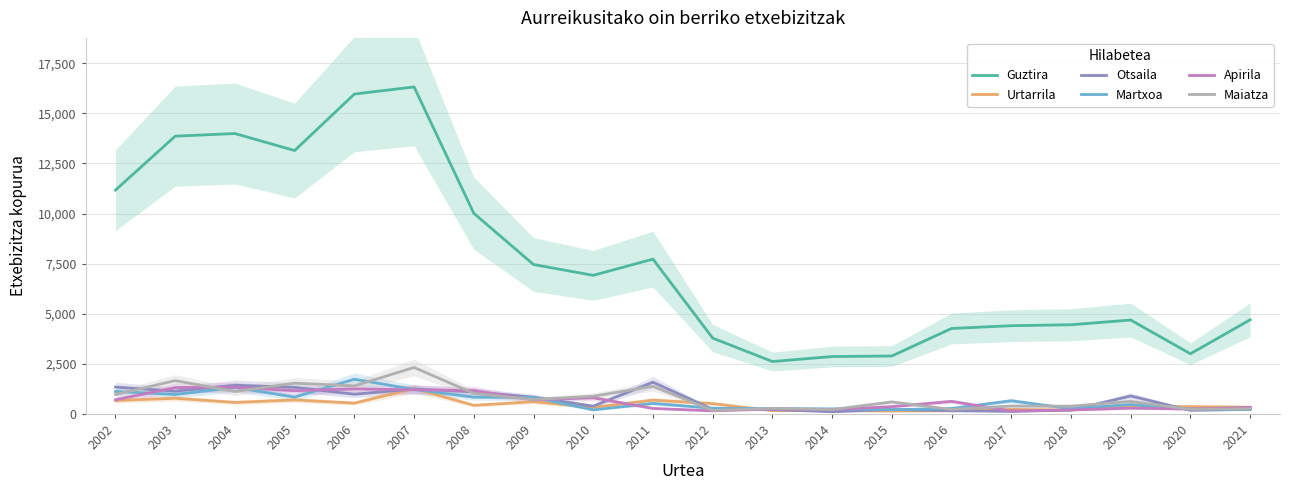

Reading left to right, extract all data points from this chart.

Guztira: 2002=11171	2003=13864	2004=13995	2005=13146	2006=15966	2007=16322	2008=10013	2009=7456	2010=6916	2011=7725	2012=3783	2013=2613	2014=2862	2015=2889	2016=4264	2017=4401	2018=4449	2019=4685	2020=3001	2021=4697
Urtarrila: 2002=667	2003=779	2004=571	2005=696	2006=536	2007=1265	2008=426	2009=607	2010=324	2011=685	2012=512	2013=162	2014=161	2015=141	2016=154	2017=223	2018=194	2019=372	2020=361	2021=335
Otsaila: 2002=1337	2003=1134	2004=1428	2005=1325	2006=980	2007=1240	2008=1098	2009=831	2010=385	2011=1581	2012=225	2013=216	2014=106	2015=219	2016=155	2017=124	2018=190	2019=892	2020=176	2021=224
Martxoa: 2002=1120	2003=969	2004=1319	2005=838	2006=1729	2007=1221	2008=834	2009=821	2010=199	2011=523	2012=280	2013=260	2014=249	2015=206	2016=270	2017=653	2018=259	2019=463	2020=244	2021=222
Apirila: 2002=702	2003=1312	2004=1333	2005=1157	2006=1246	2007=1202	2008=1164	2009=697	2010=804	2011=271	2012=151	2013=240	2014=218	2015=359	2016=623	2017=141	2018=194	2019=283	2020=240	2021=323
Maiatza: 2002=966	2003=1660	2004=1117	2005=1534	2006=1397	2007=2317	2008=1023	2009=714	2010=881	2011=1377	2012=174	2013=271	2014=217	2015=596	2016=220	2017=391	2018=385	2019=620	2020=229	2021=256